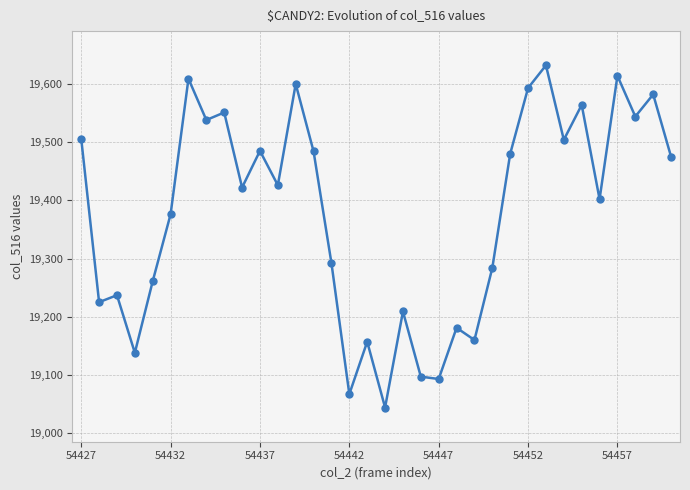

What is the value of the 1st point from the left?

19506